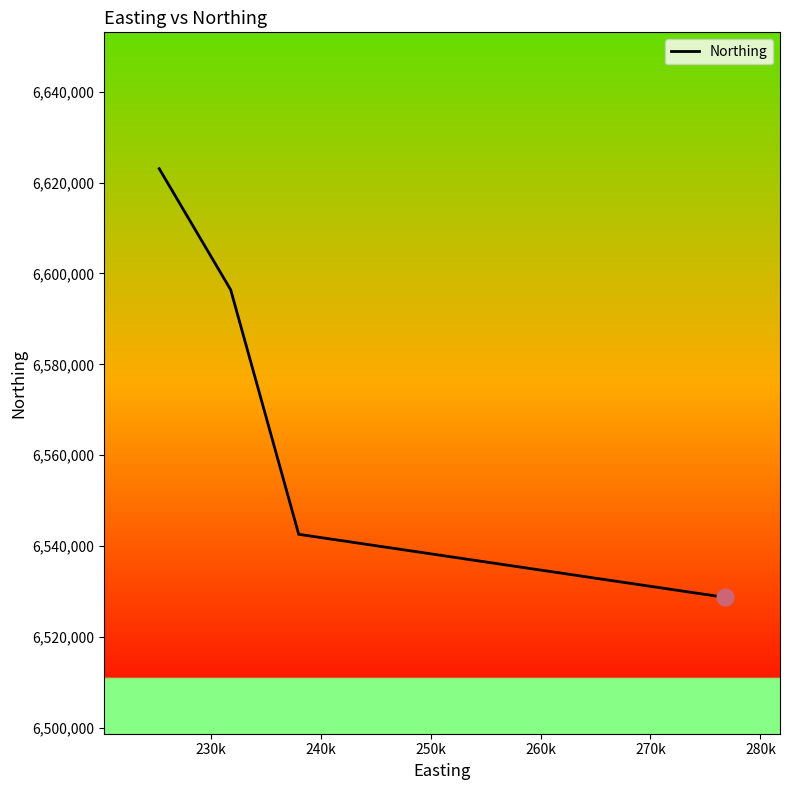

Count the number of data series in this chart.

1